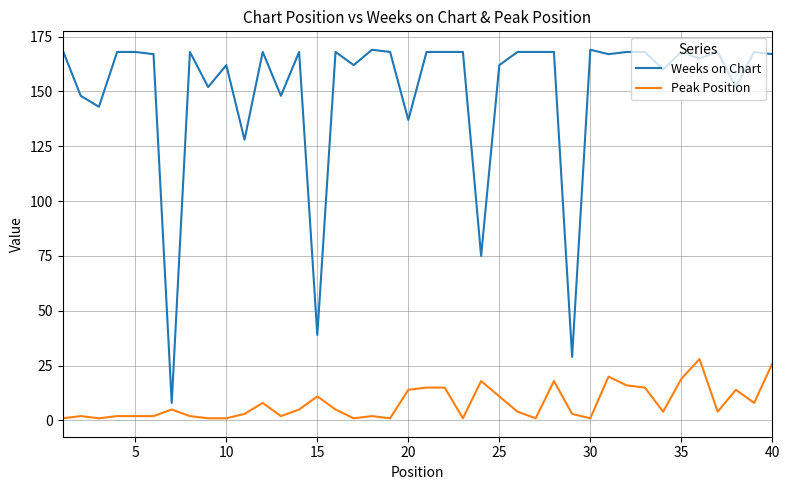

What is the lowest value of the Peak Position series?

1